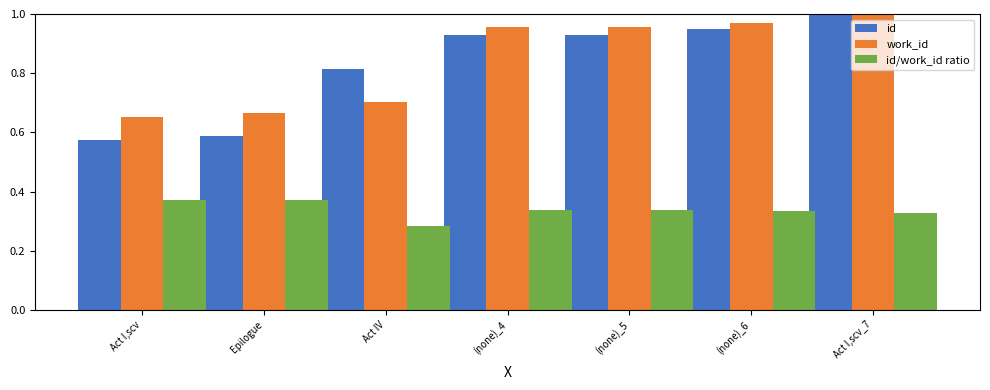

What is the sum of all work_id values?

5.9